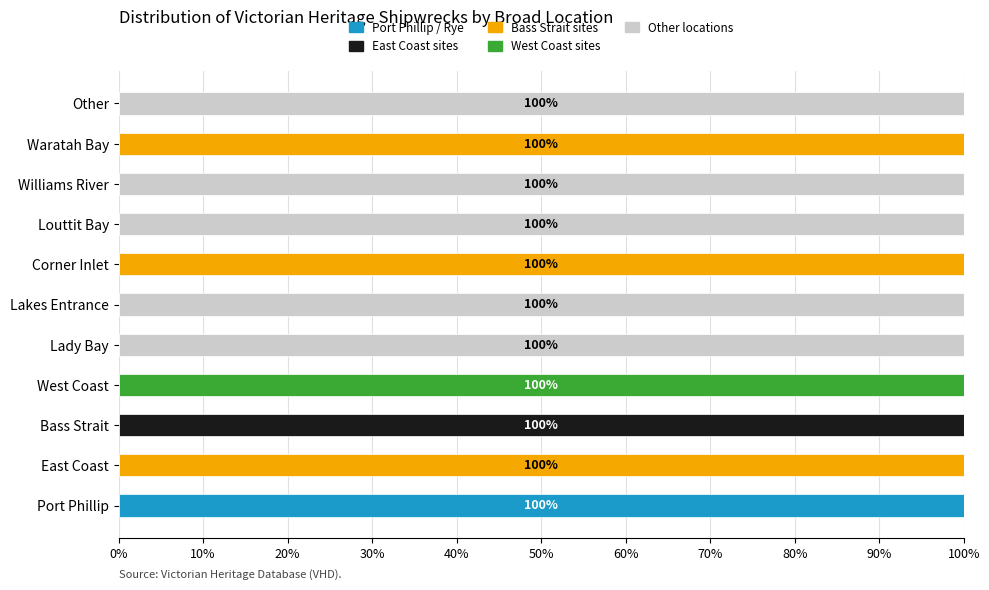

Which category has the highest value in the Port Phillip / Rye series?

Port Phillip